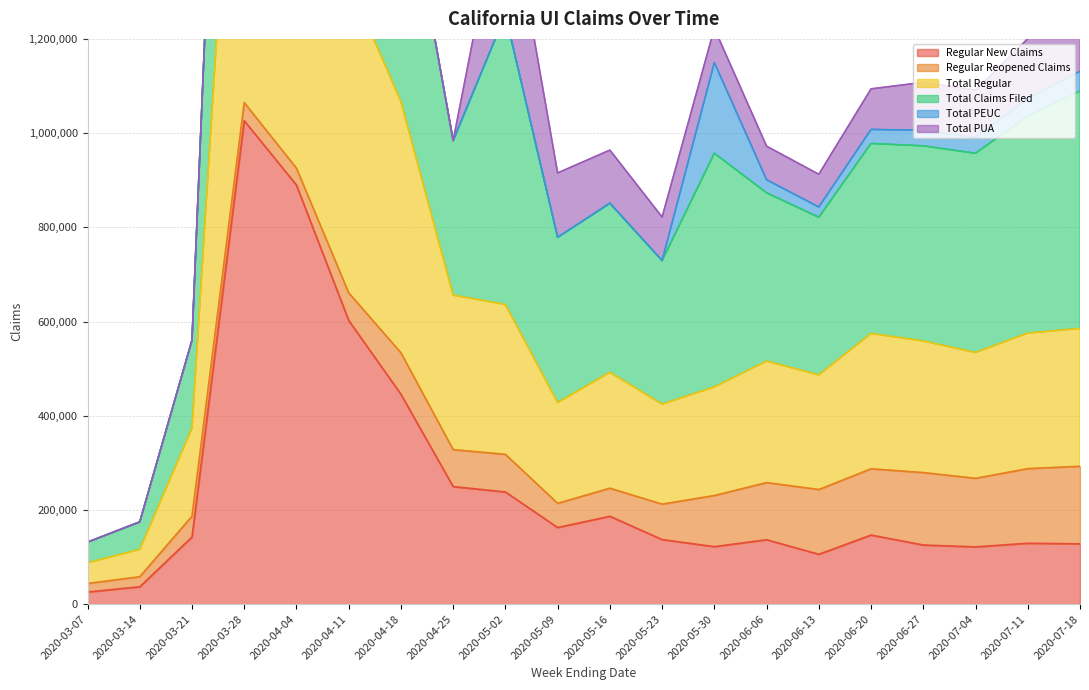

The Total Regular series shows 279341 at 2020-06-27. True or false?

True